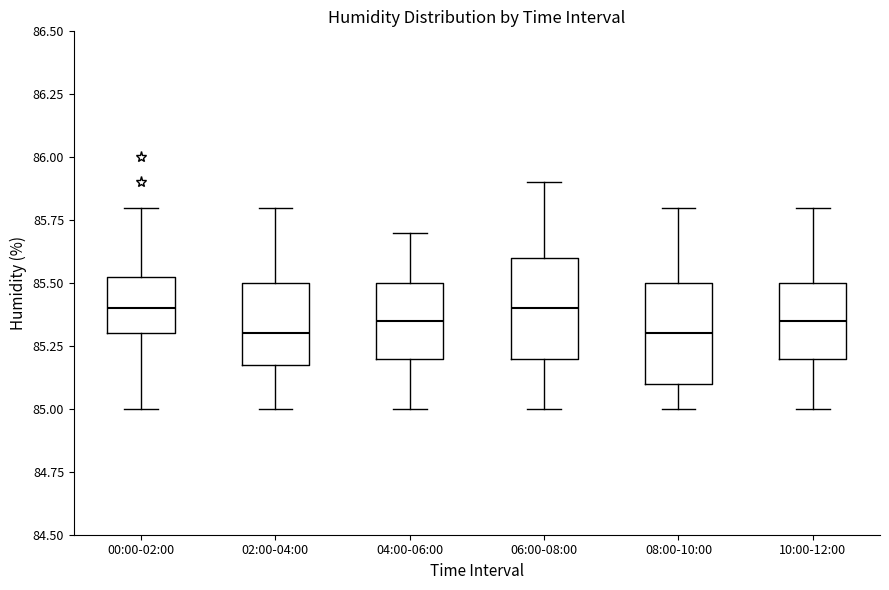

Where does the upper whisker of the box for 10:00-12:00 end on the y-axis? The values are not printed on the chart, so give them approximately, as read against the axis.

85.80